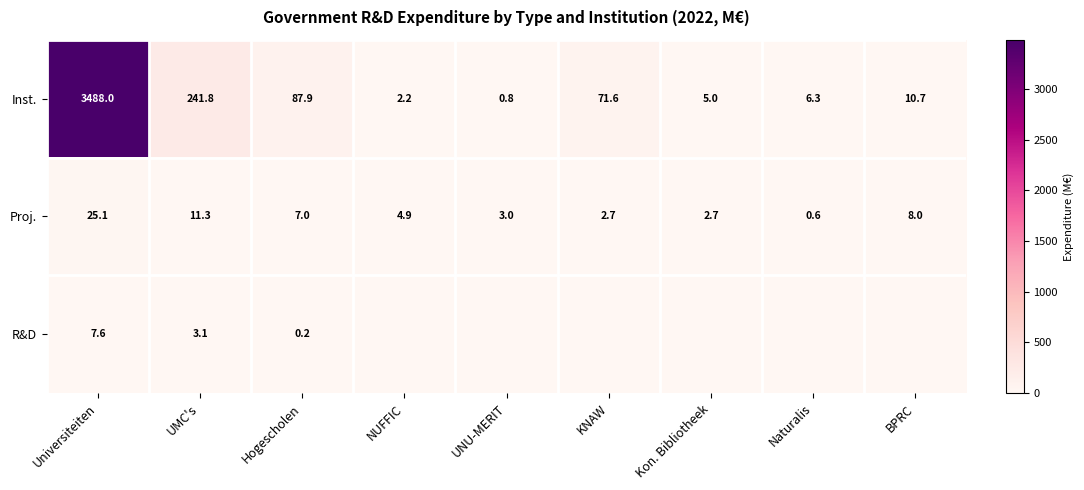

Read the Proj. value at Kon. Bibliotheek.

2.7